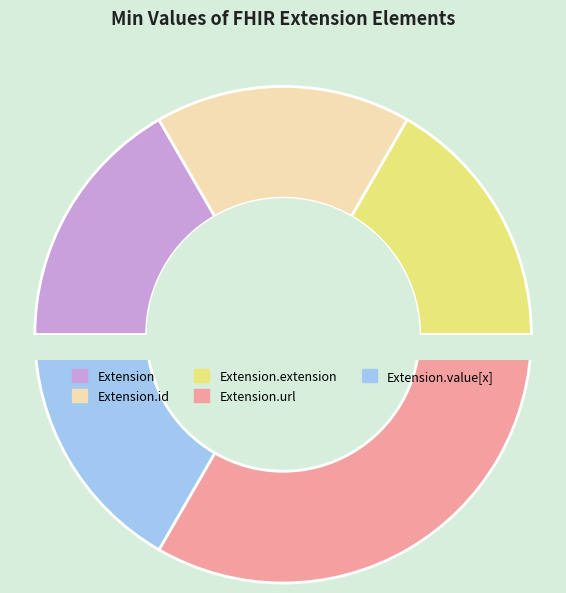

The Extension.url slice represents 91% of the pie. True or false?

False